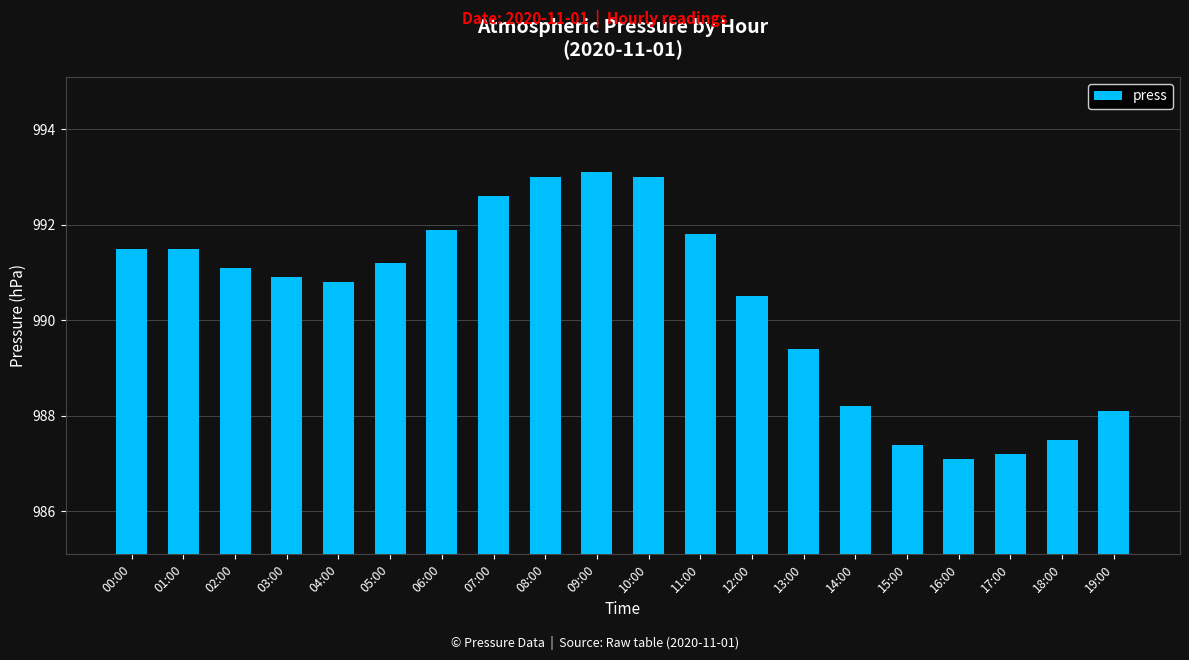

How many data points does each series have?

20